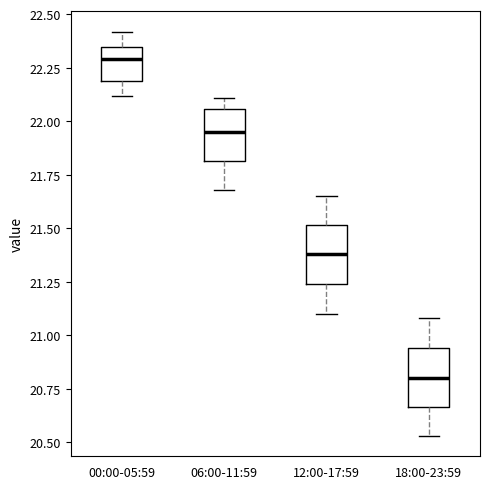

Reading left to right, transcribe this box plot: for each box, give where its median line is, the range the box spans, and where its two whiskers end, as read against the y-axis. The values are not printed on the chart, so give them approximately, as read against the axis.

00:00-05:59: median 22.30, box 22.20 to 22.35, whiskers 22.10 to 22.40
06:00-11:59: median 21.95, box 21.80 to 22.05, whiskers 21.70 to 22.10
12:00-17:59: median 21.40, box 21.25 to 21.50, whiskers 21.10 to 21.65
18:00-23:59: median 20.80, box 20.65 to 20.95, whiskers 20.55 to 21.10